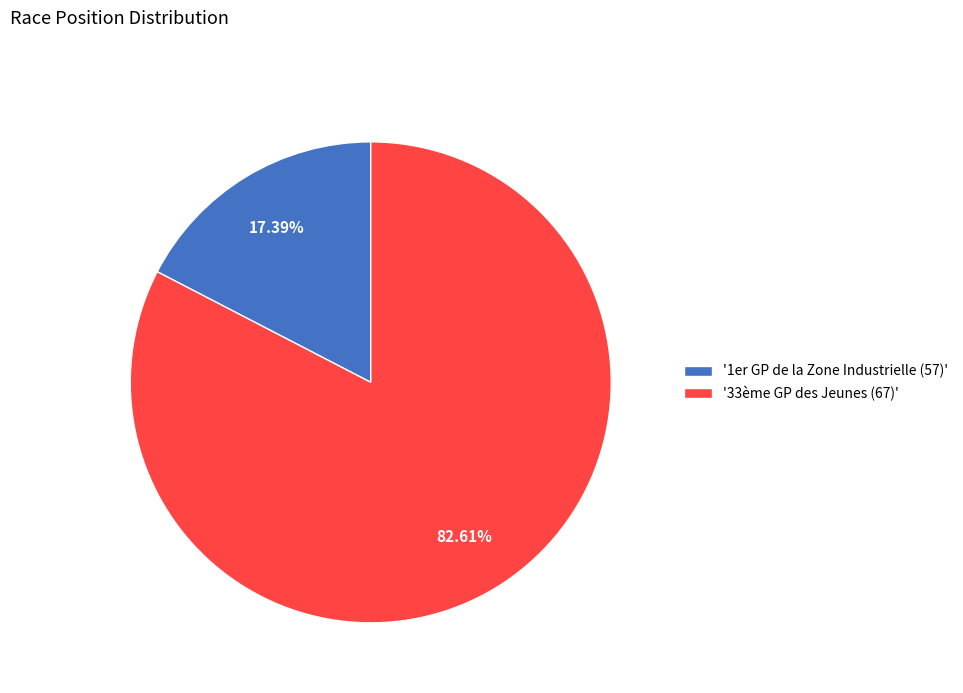

Combined, do '33ème GP des Jeunes (67)' and '1er GP de la Zone Industrielle (57)' account for over 50%?

Yes